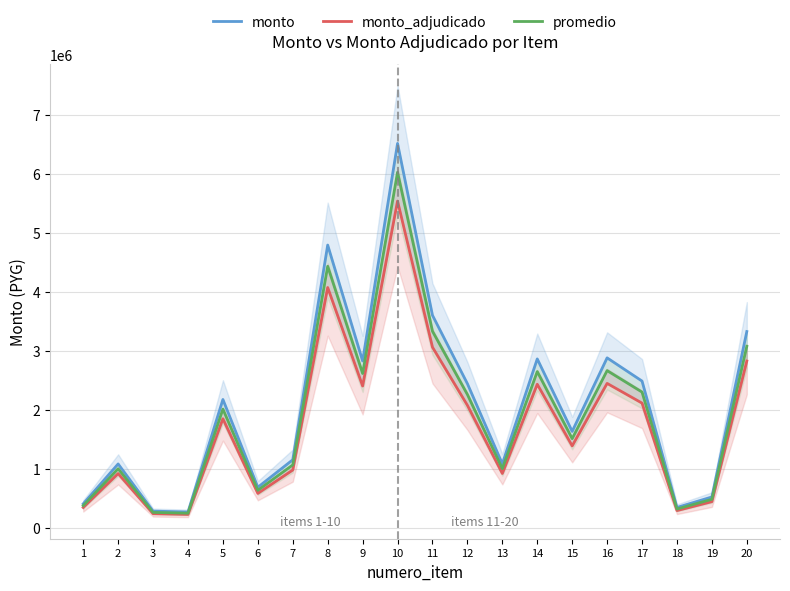

Reading right to left, list all the values displayed in this chart.

monto: 20=3327019.0	19=526823.0	18=348720.0	17=2488715.0	16=2881670.0	15=1636529.0	14=2864010.0	13=1087457.0	12=2444331.0	11=3602172.0	10=6512220.0	9=2829195.0	8=4791195.0	7=1156224.0	6=691272.0	5=2176934.0	4=272117.0	3=286936.0	2=1085733.0	1=410427.0
monto_adjudicado: 20=2827909.0	19=447794.0	18=296416.0	17=2115365.0	16=2449370.0	15=1391049.0	14=2434410.0	13=924336.0	12=2077707.0	11=3061884.0	10=5535426.0	9=2404830.0	8=4072500.0	7=982788.0	6=587580.0	5=1850394.0	4=231299.0	3=243896.0	2=922873.0	1=348867.0
promedio: 20=3077464.0	19=487308.5	18=322568.0	17=2302040.0	16=2665520.0	15=1513789.0	14=2649210.0	13=1005896.5	12=2261019.0	11=3332028.0	10=6023823.0	9=2617012.5	8=4431847.5	7=1069506.0	6=639426.0	5=2013664.0	4=251708.0	3=265416.0	2=1004303.0	1=379647.0